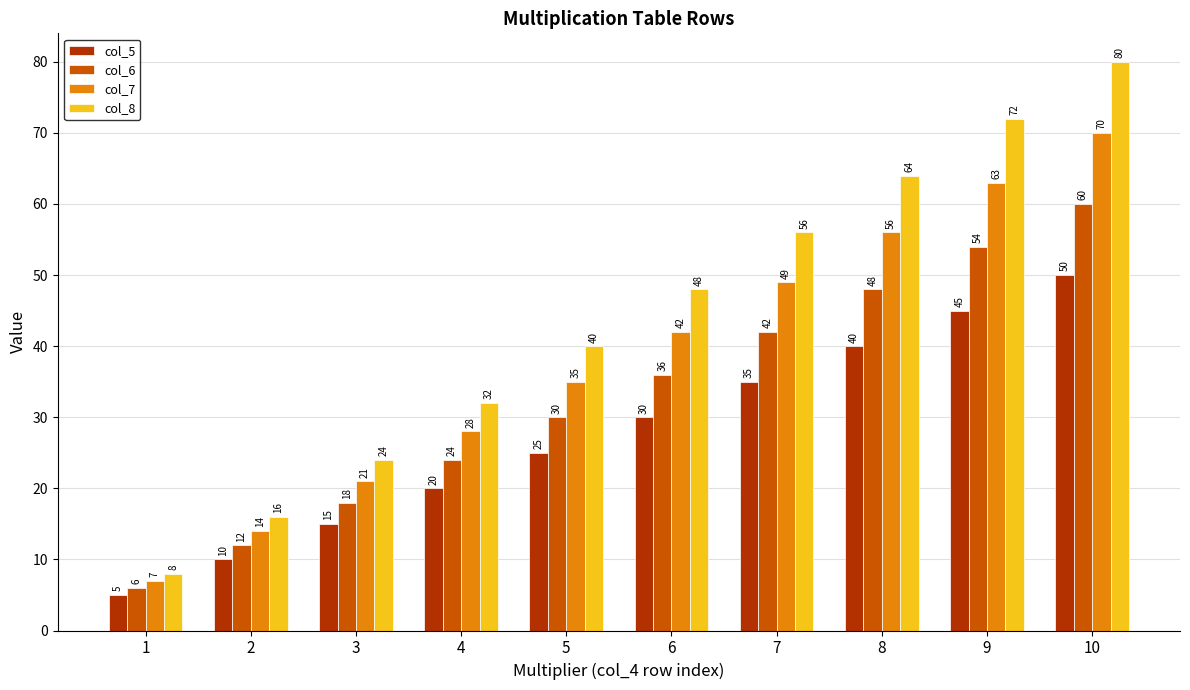

How many bars are there in each group?

4